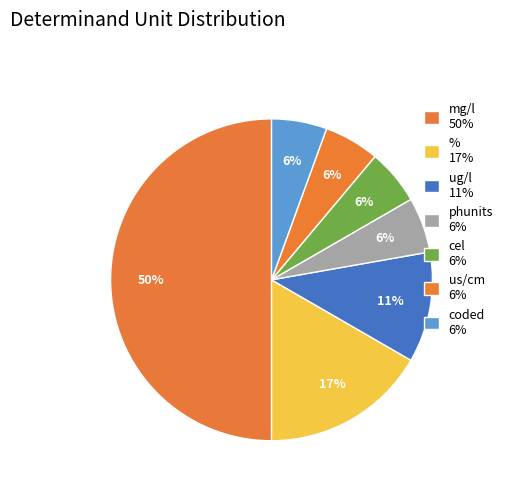

How many segments does this pie chart have?

7